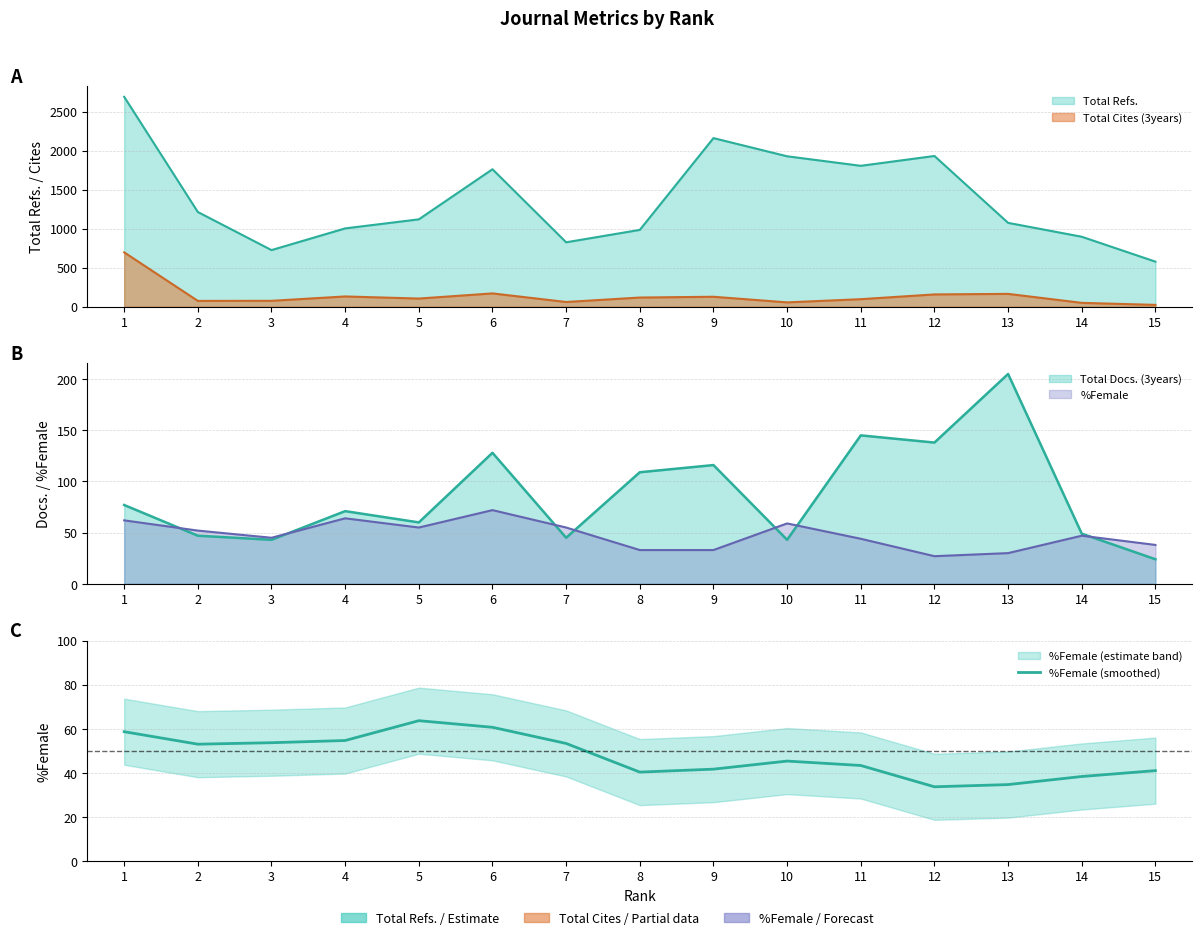

Which has a higher value, 10 or 2?

2